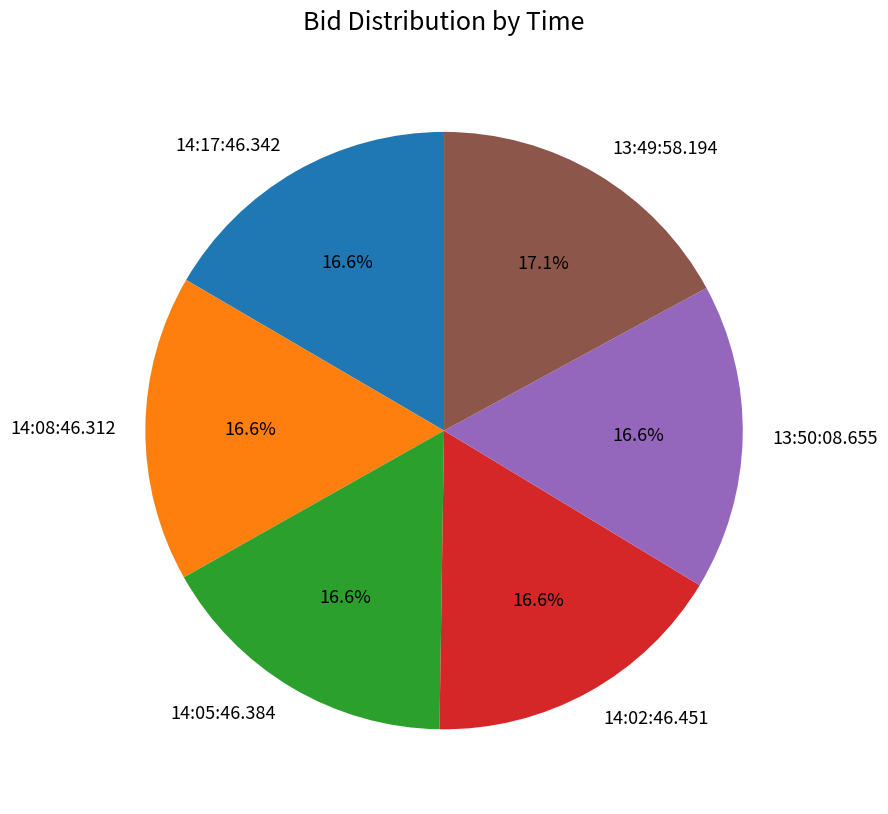

What percentage do 13:49:58.194 and 14:17:46.342 together represent?

33.7%